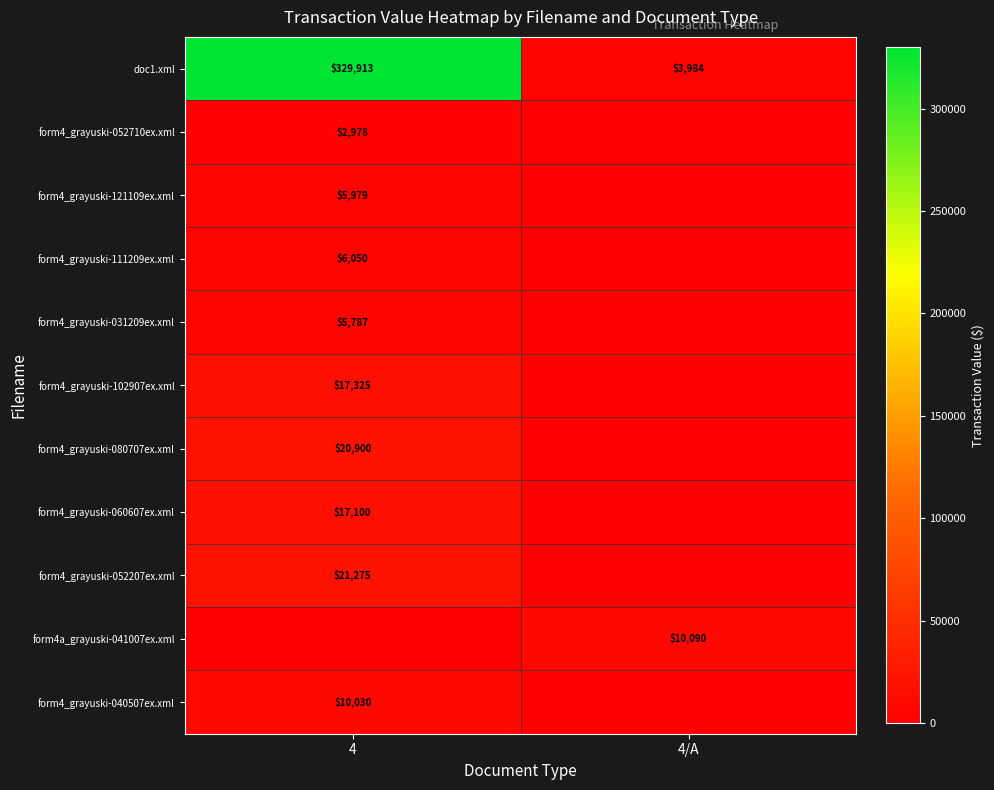

True or false: form4_grayuski-052710ex.xml has a value of 999 at 4.

False